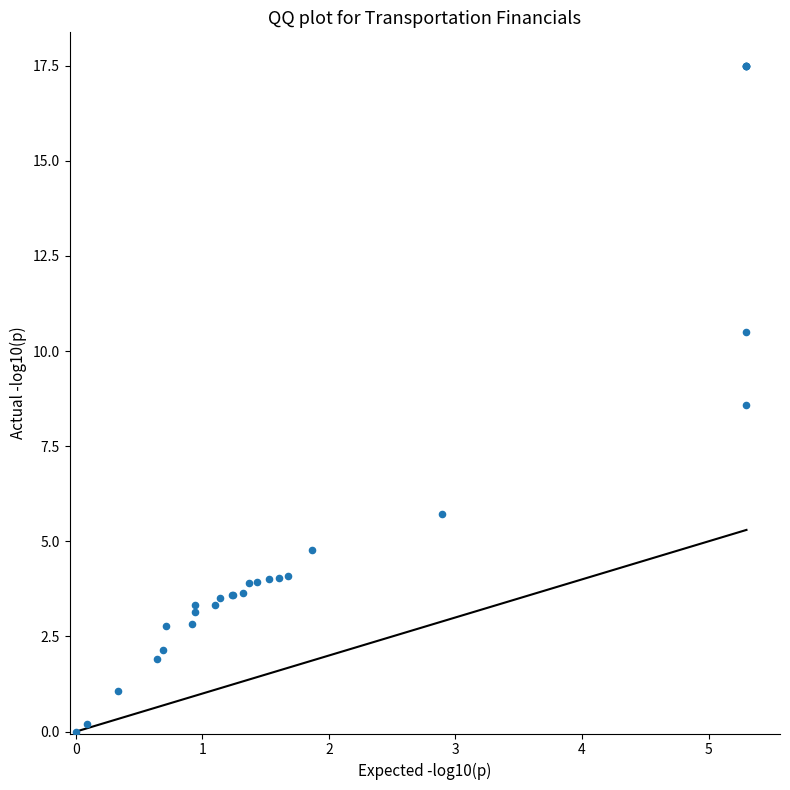

What Y value in the scatter plot is closest to 8?

8.6